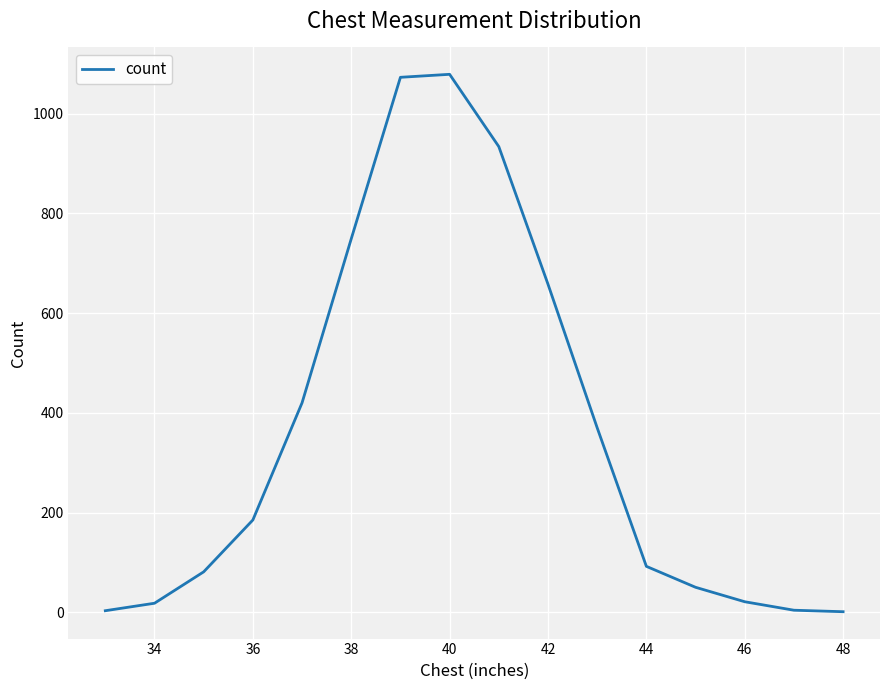

How many values are below 185?

8